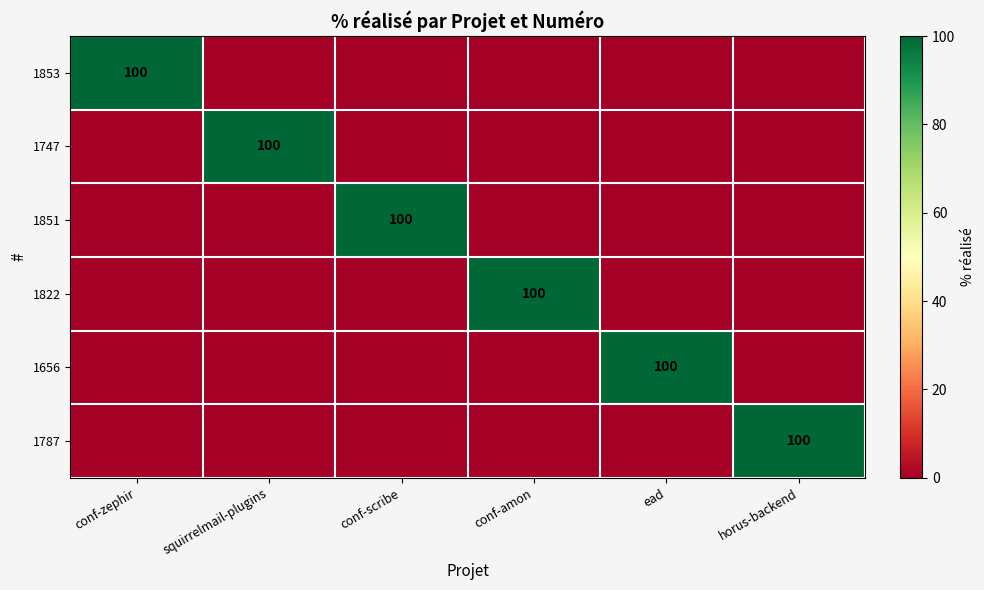

The value of 1853 at conf-zephir is 100. True or false?

True